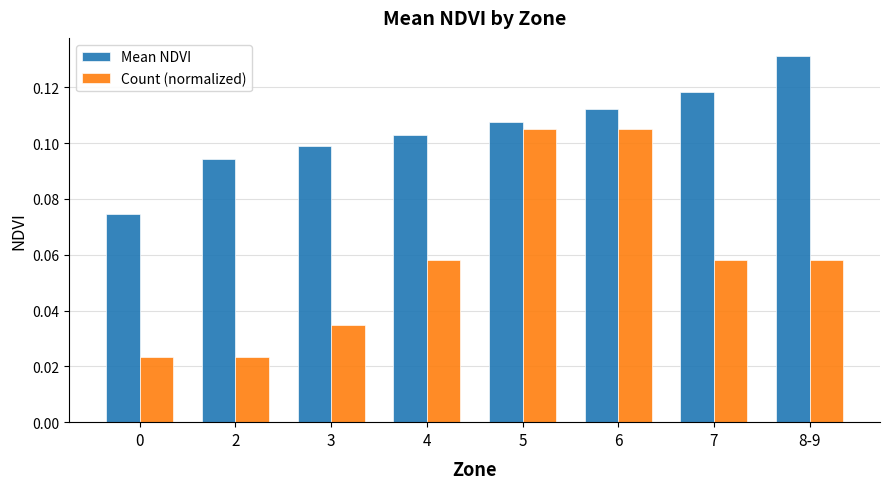

Is it true that Mean NDVI equals 0.0 at 4?

False